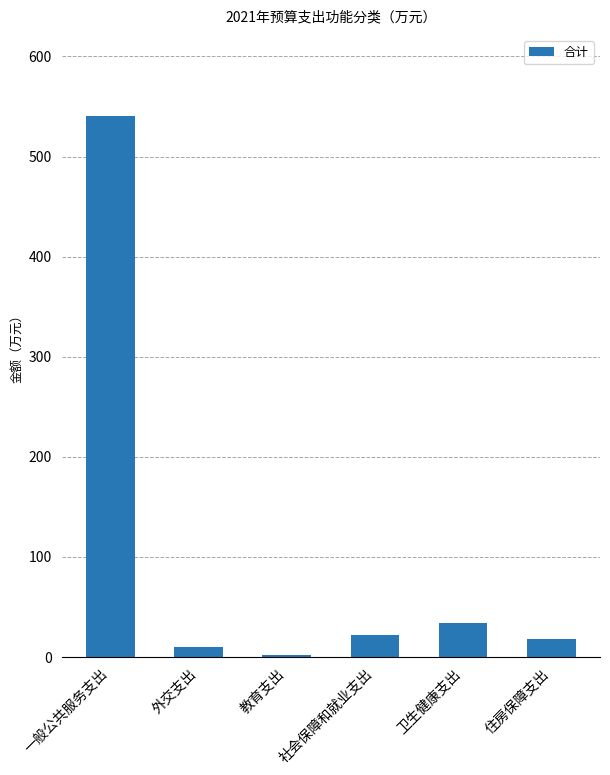

Where is the data nearest to the value 271?

卫生健康支出